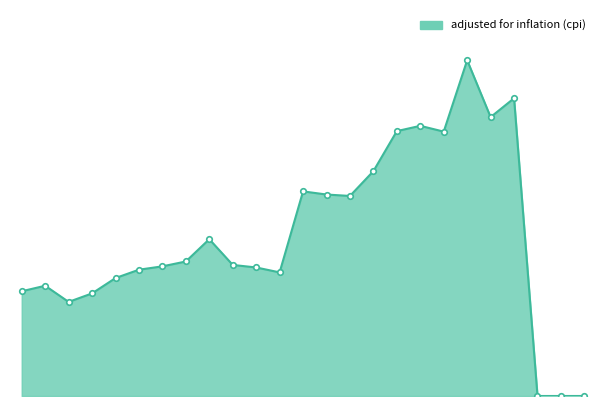

Does the chart display data point markers on the line(s)?

No